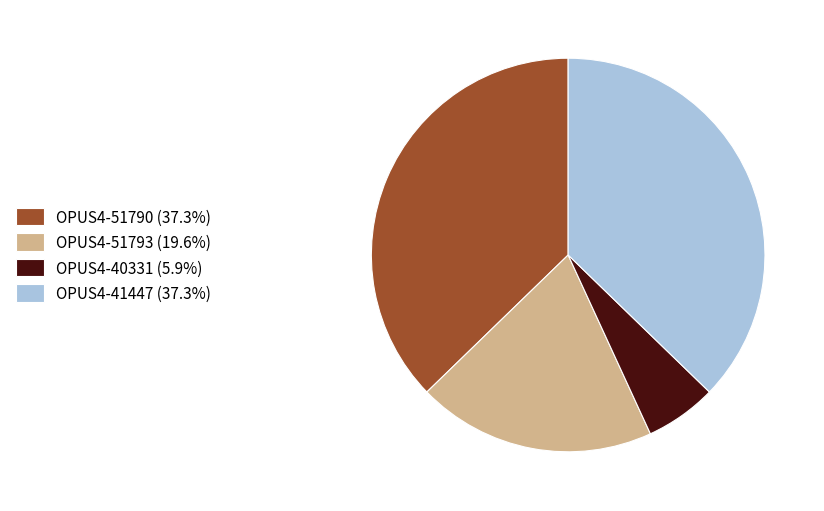

Approximately how many times larger is the value at OPUS4-51793 (19.6%) compared to OPUS4-51790 (37.3%)?

0.5